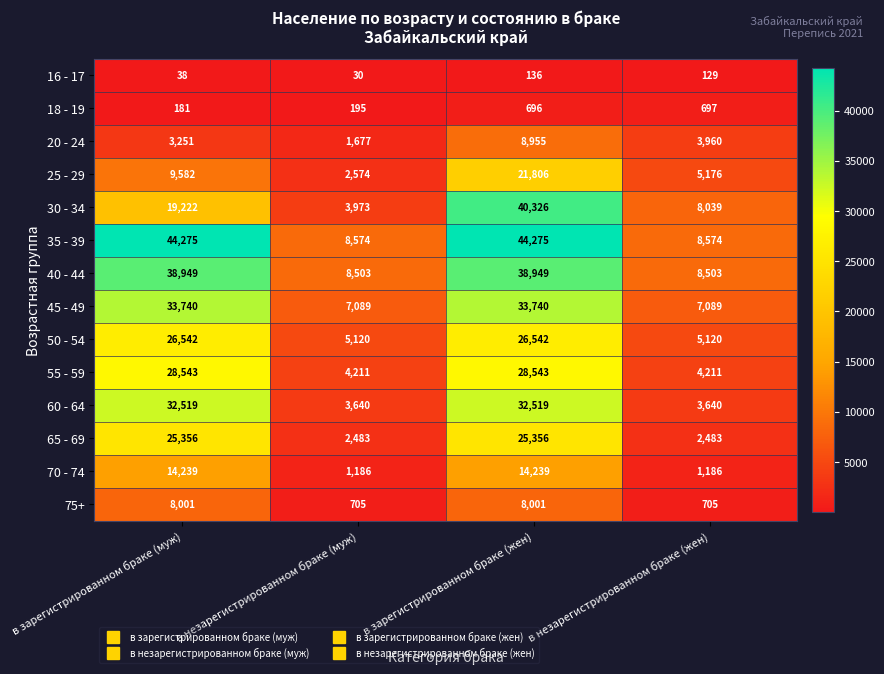

At в зарегистрированном браке (муж), list the series in order from smallest to largest.

16 - 17, 18 - 19, 20 - 24, 75+, 25 - 29, 70 - 74, 30 - 34, 65 - 69, 50 - 54, 55 - 59, 60 - 64, 45 - 49, 40 - 44, 35 - 39